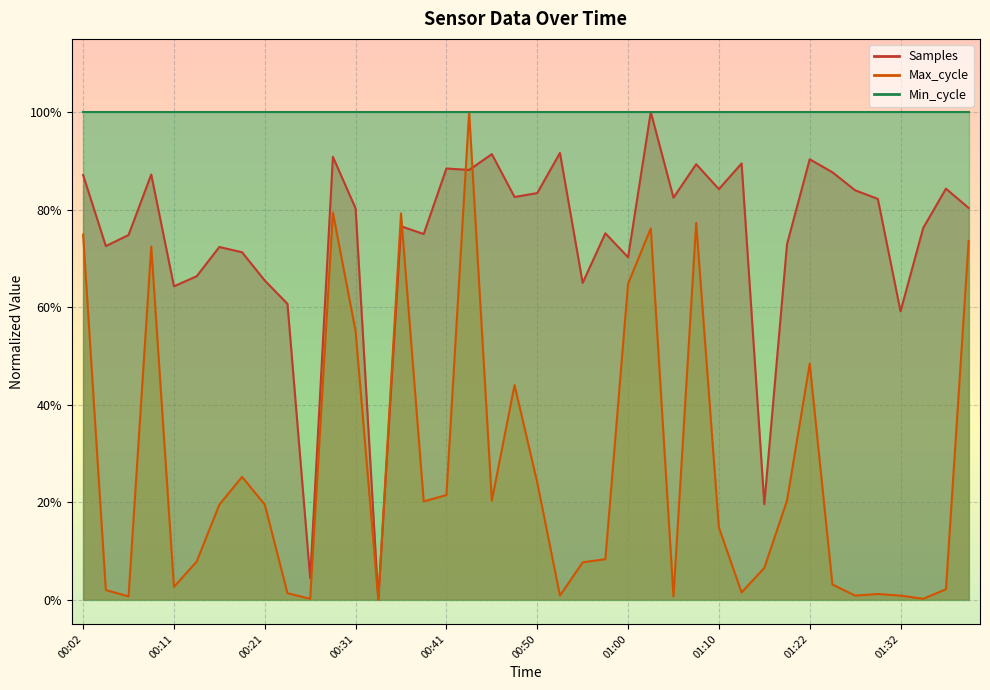

True or false: Max_cycle and Samples intersect in this chart.

True